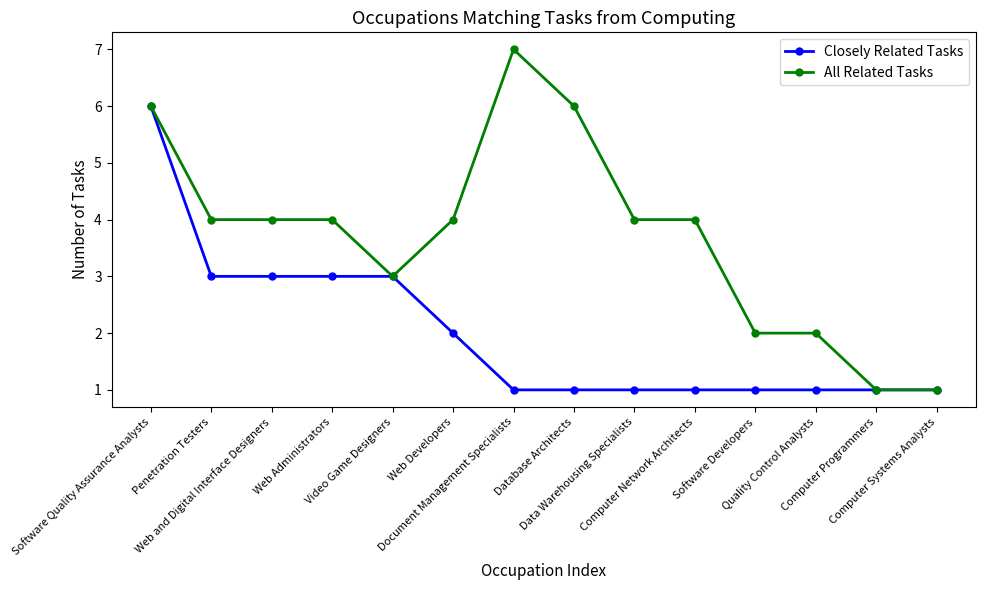

What is the difference between the highest and lowest values at Penetration Testers?

1